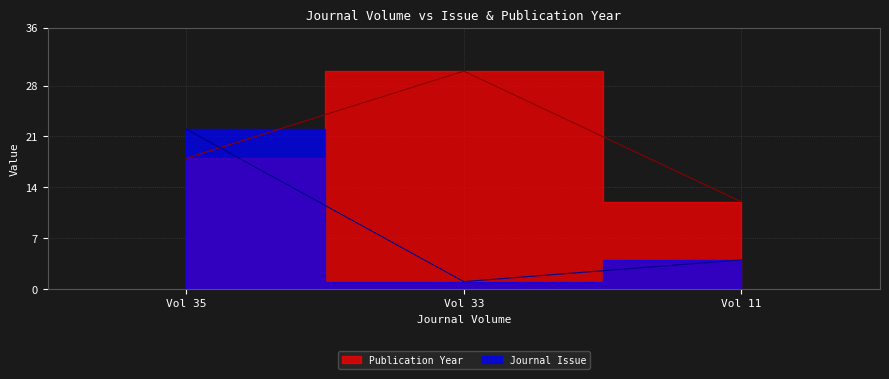

Between Vol 35 and Vol 11, which is larger?

Vol 35